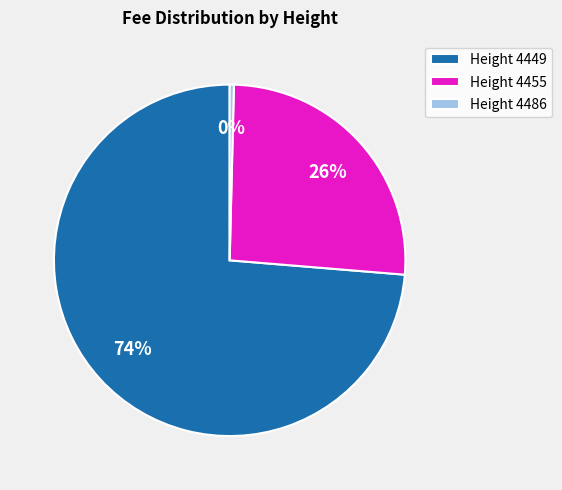

Is there a majority slice in this chart?

Yes